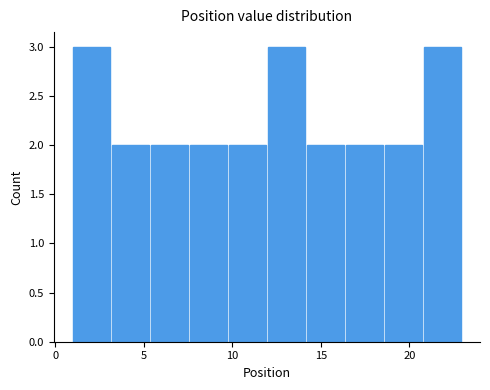

Reading left to right, transcribe this chart: for each bar, give the range it covers on the x-axis and its height. Neither the bar edges nor the heights are printed on the chart, so give them approximately, as read against the axes.

1.0 to 3.2: 3
3.2 to 5.4: 2
5.4 to 7.6: 2
7.6 to 9.8: 2
9.8 to 12.0: 2
12.0 to 14.2: 3
14.2 to 16.4: 2
16.4 to 18.6: 2
18.6 to 20.8: 2
20.8 to 23.0: 3